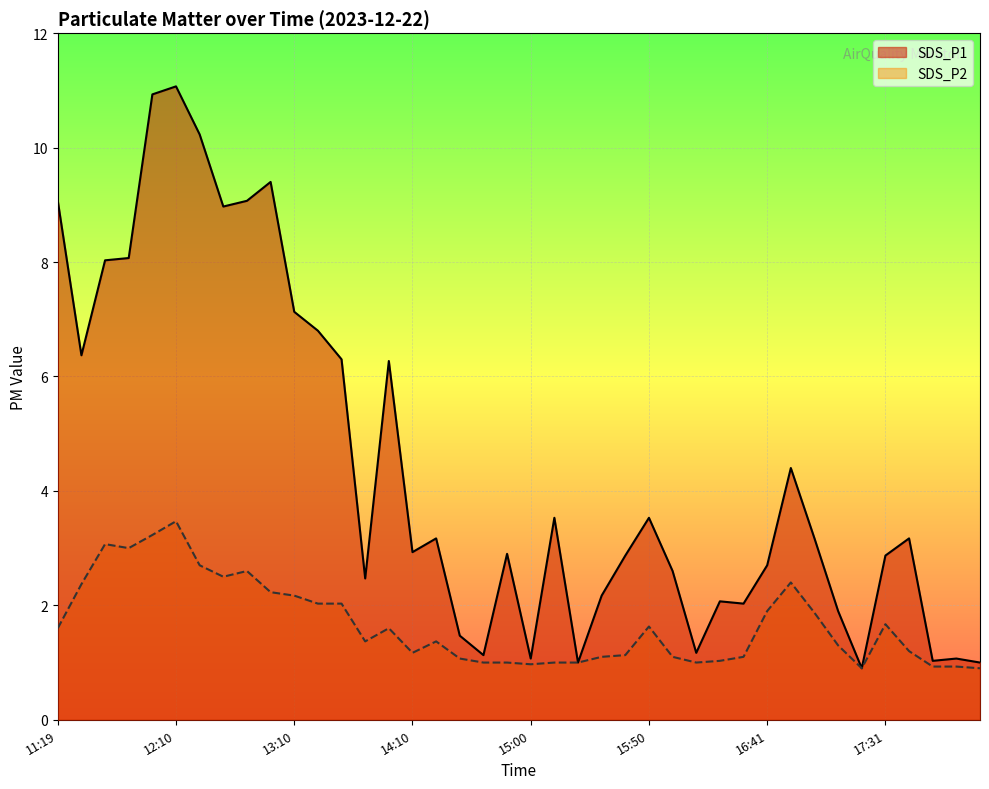

Is it true that SDS_P1 equals 8.8 at 13:20?

False